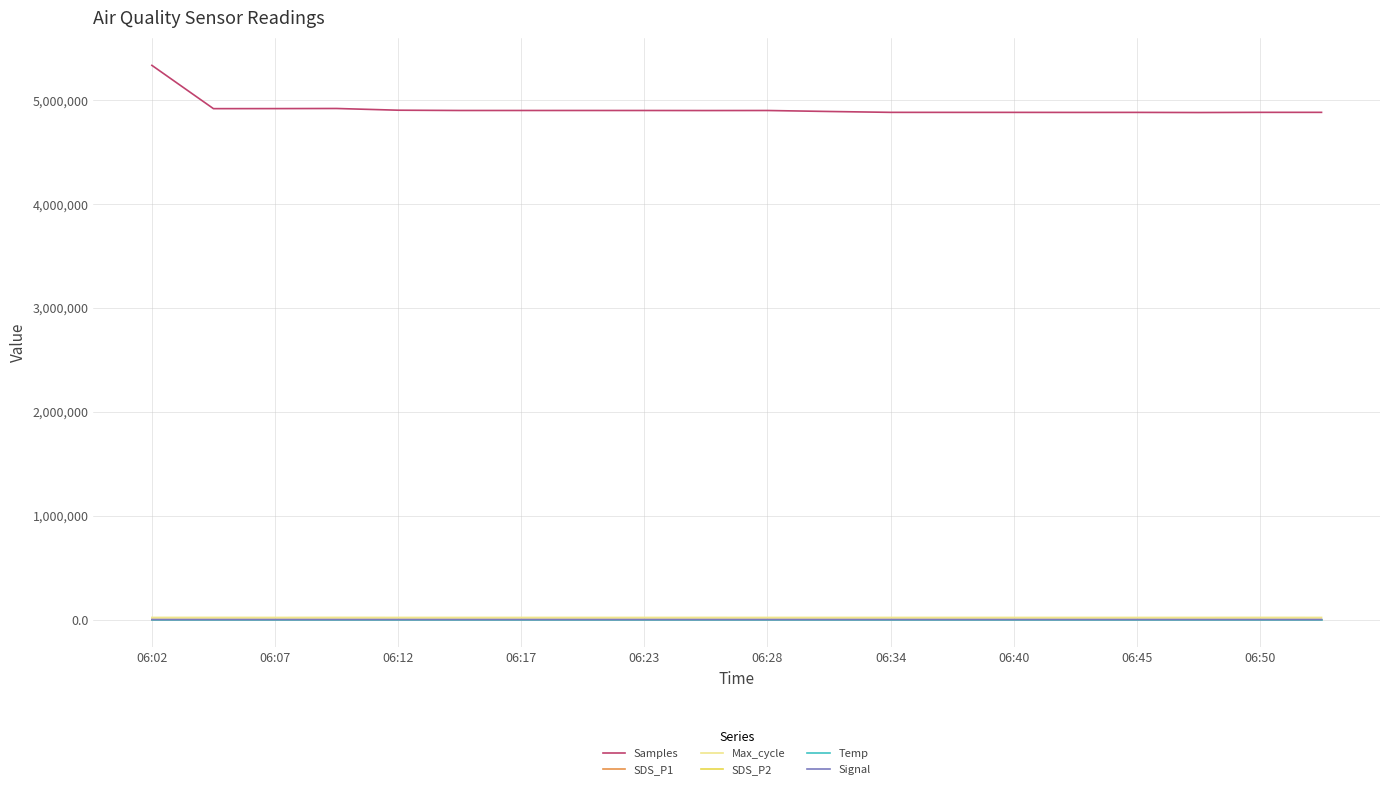

True or false: Max_cycle has more than 0 points higher than both neighbors.

True